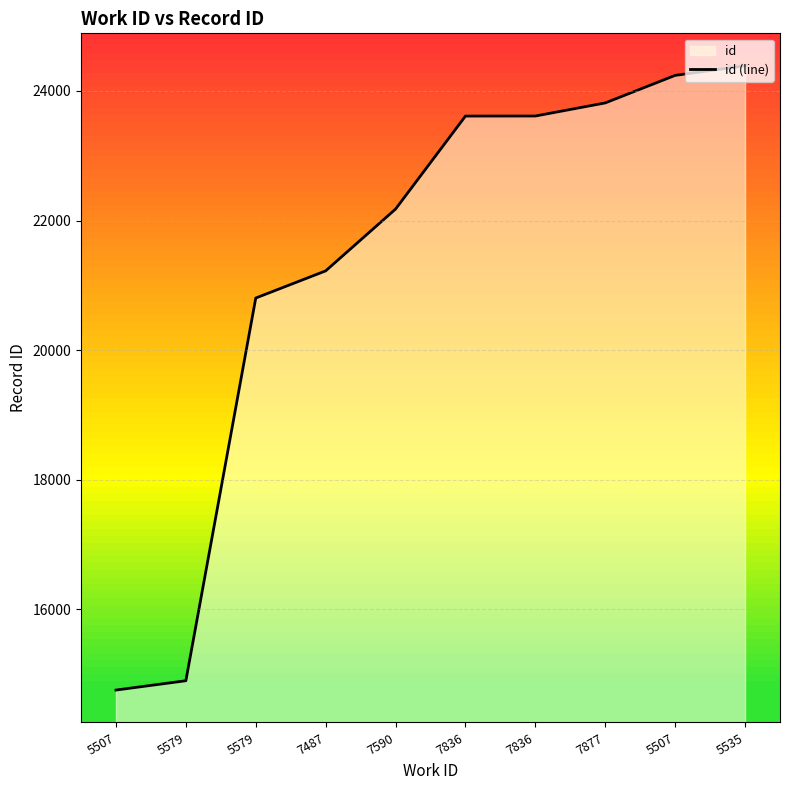

At which category does the chart reach its peak across all series?

5535